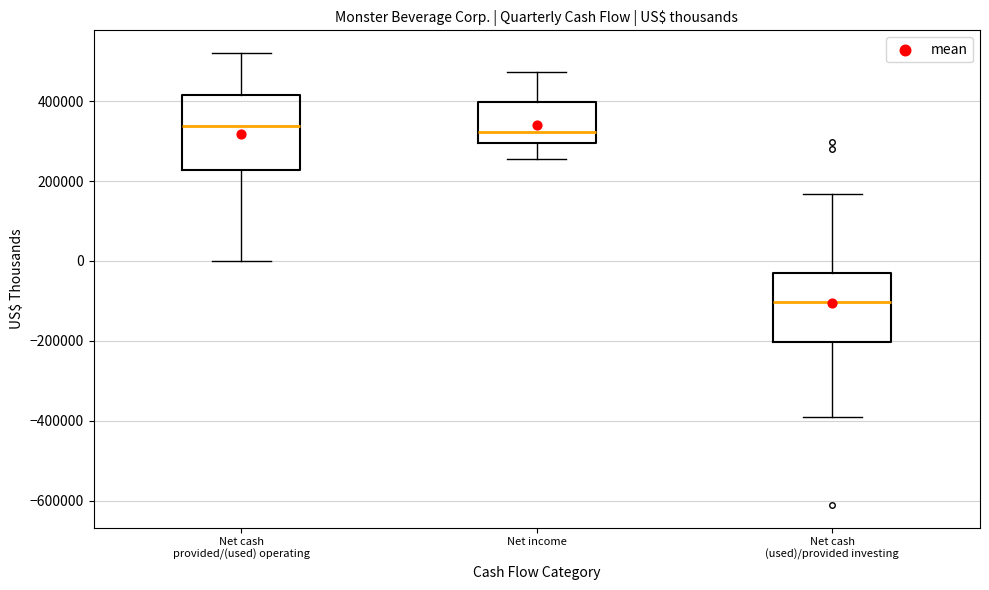

Reading left to right, transcribe this box plot: for each box, give where its median line is, the range the box spans, and where its two whiskers end, as read against the y-axis. The values are not printed on the chart, so give them approximately, as read against the axis.

Net cash provided/(used) operating: median 340000, box 220000 to 420000, whiskers 0 to 520000
Net income: median 320000, box 300000 to 400000, whiskers 260000 to 480000
Net cash (used)/provided investing: median -100000, box -200000 to -20000, whiskers -400000 to 160000